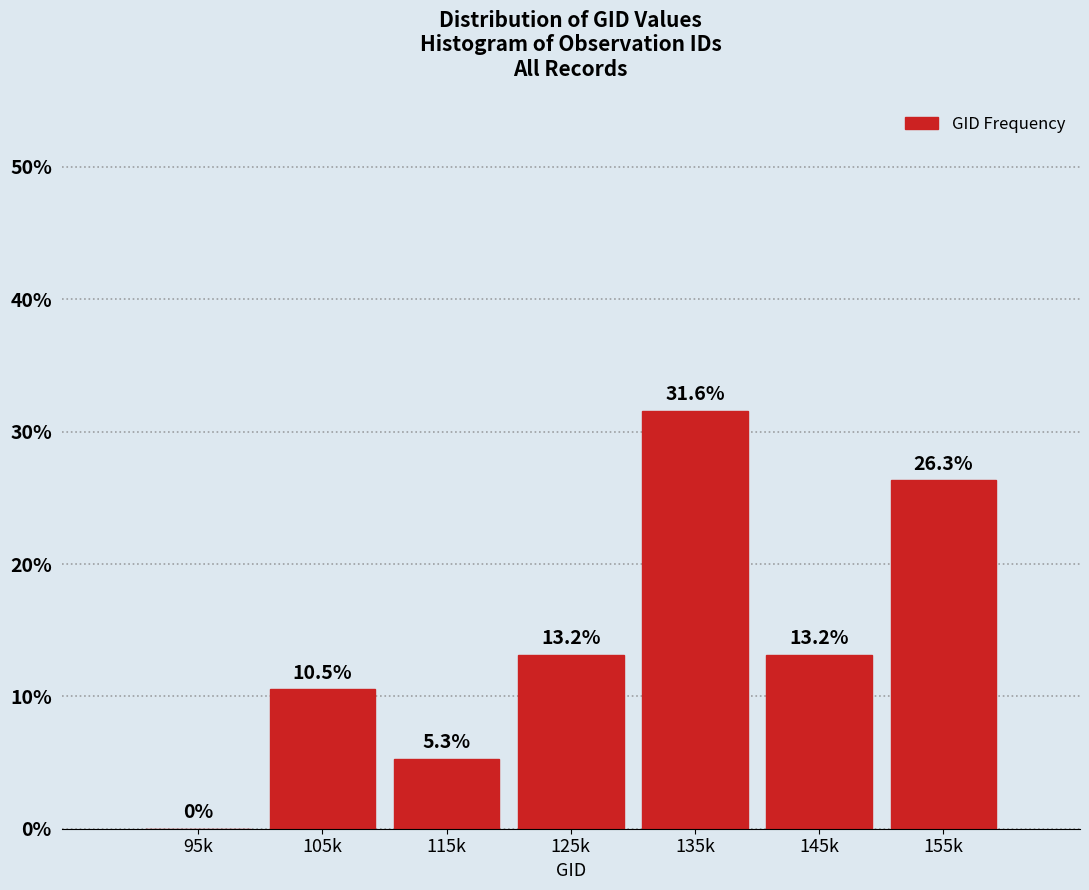

Reading left to right, list all the values displayed in this chart.

95k=0.0	105k=10.5	115k=5.3	125k=13.2	135k=31.6	145k=13.2	155k=26.3